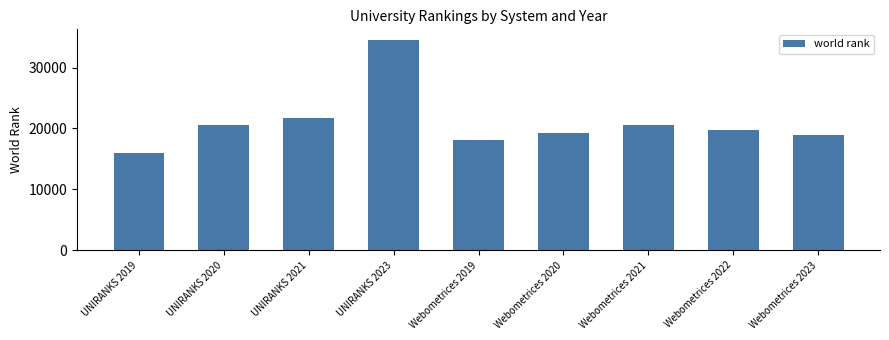

Which has a higher value, Webometrices 2020 or UNIRANKS 2021?

UNIRANKS 2021